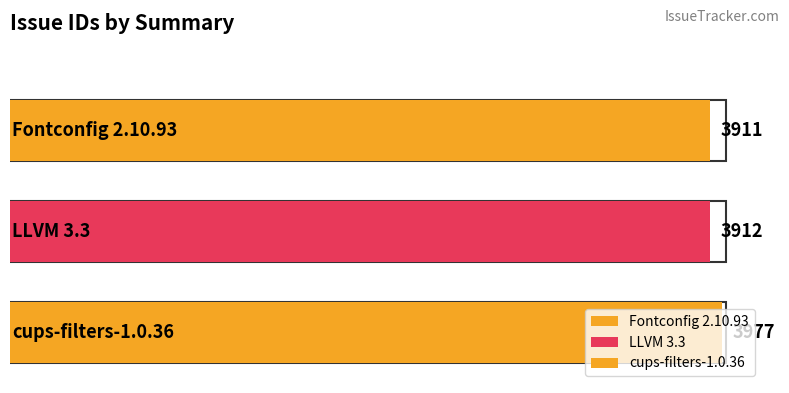

Does the chart contain stacked bars?

No